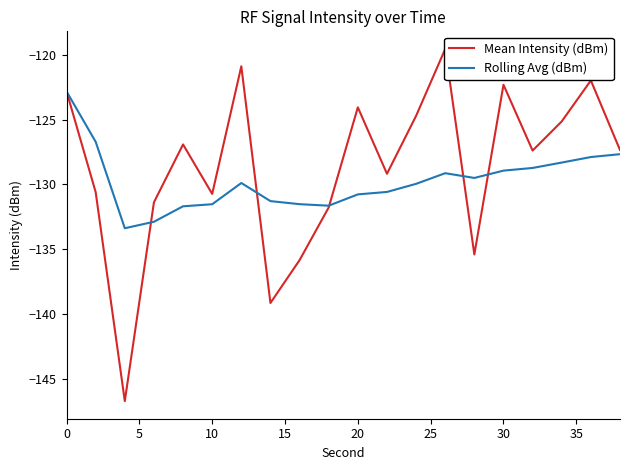

What is the maximum value for Rolling Avg (dBm)?

-122.8